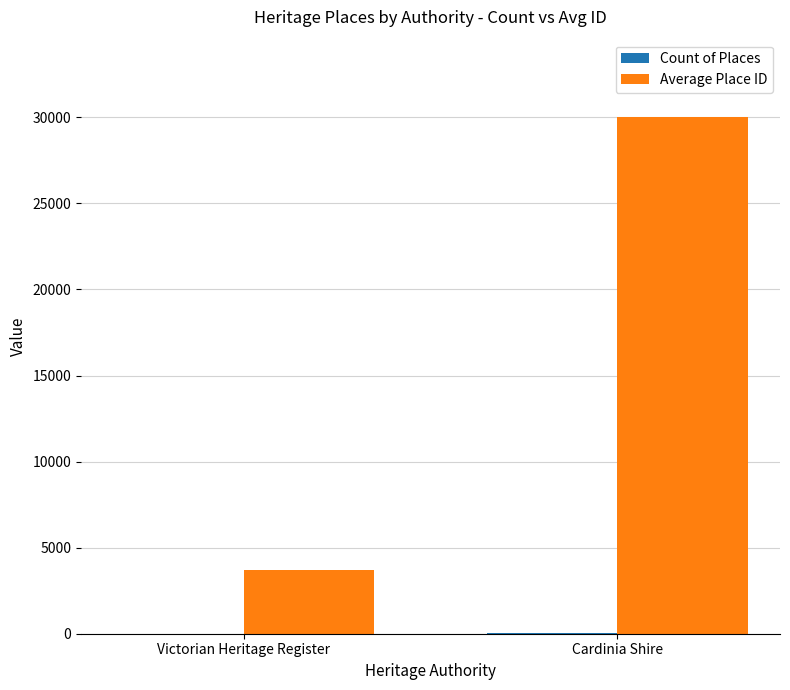

What is the greatest value displayed?

30013